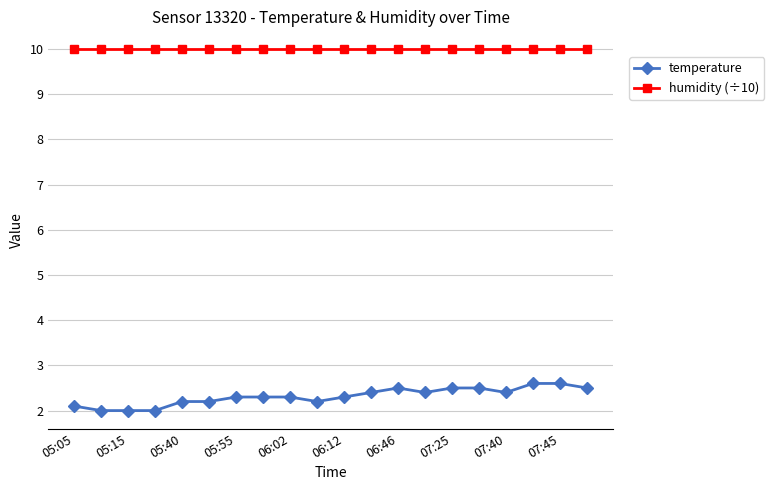

What are all the series names shown in the legend?

temperature, humidity (÷10)